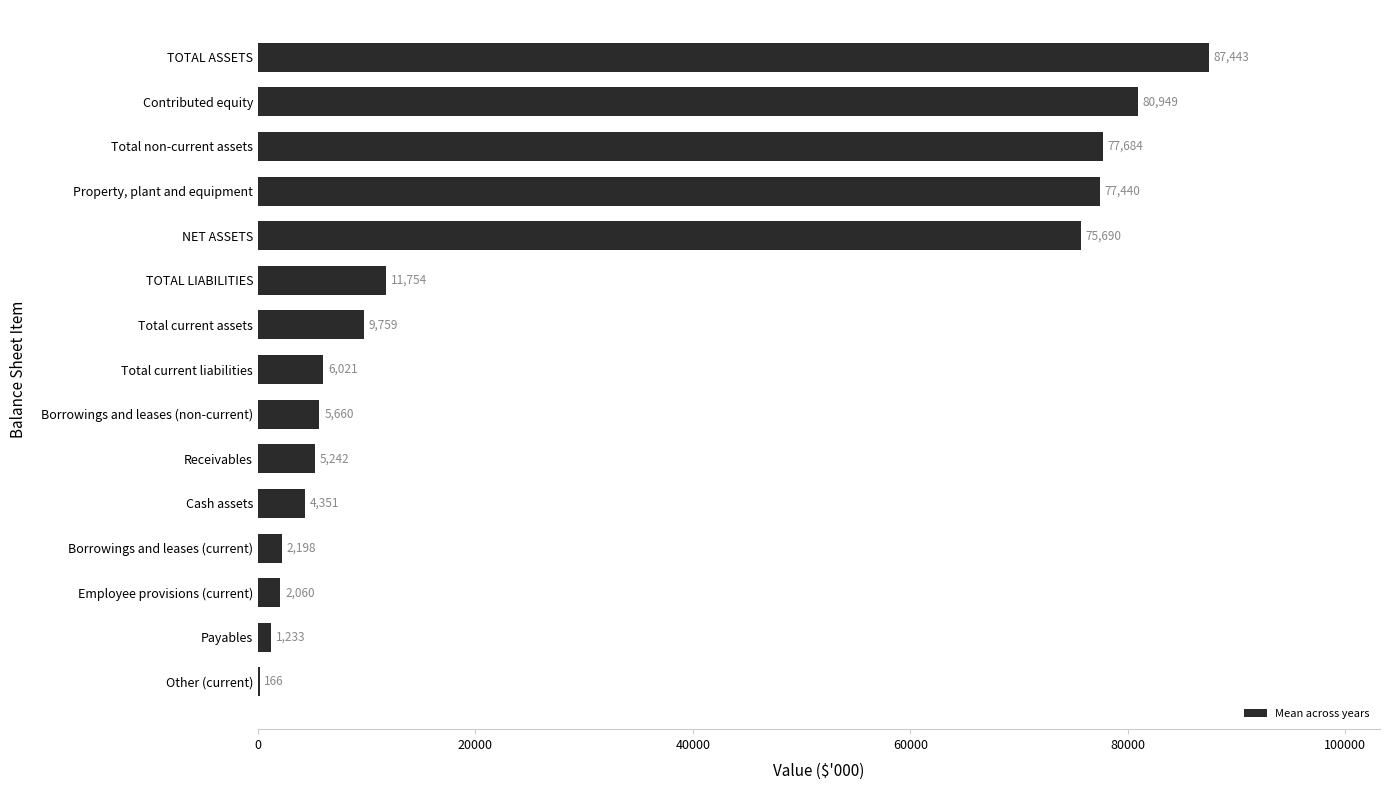

What is the maximum value shown in the chart?

87443.4